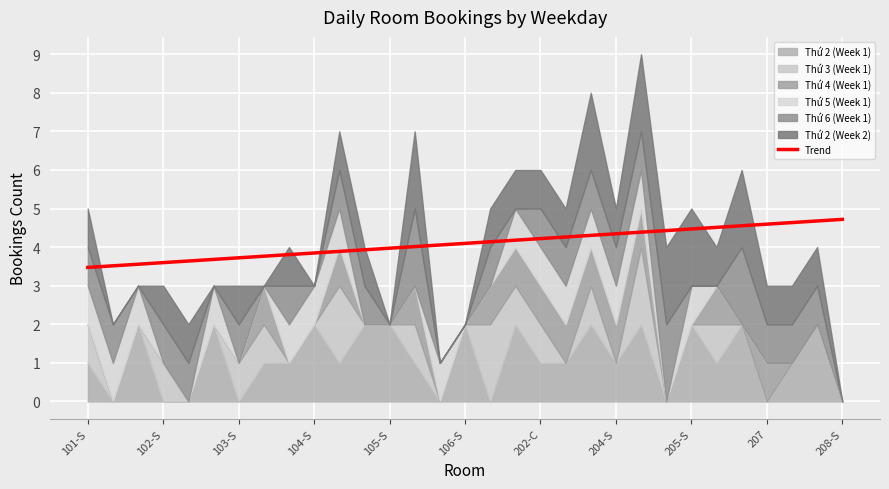

What is the lowest value of the Trend series?

3.5